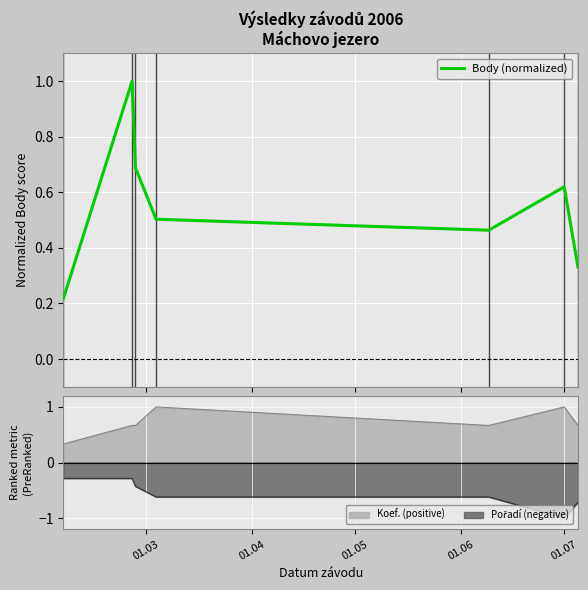

What is the highest value of the Body (normalized) series?

1.0